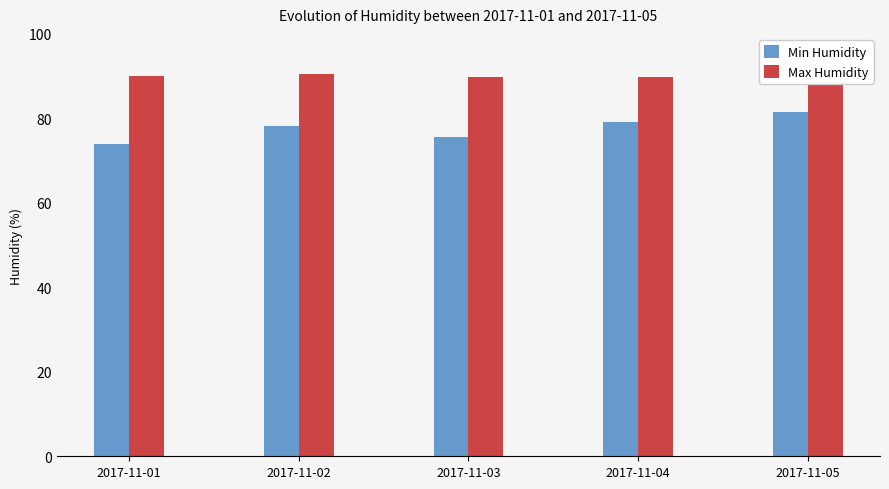

What value does the Min Humidity series have at 2017-11-03?

75.6